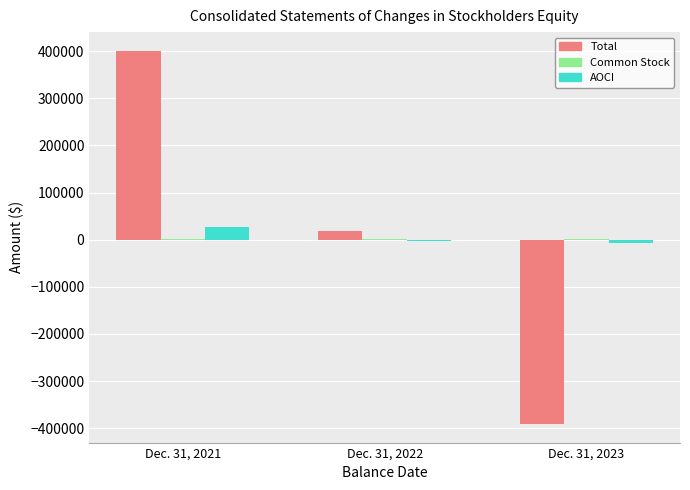

Which category has the highest value across all series?

Dec. 31, 2021